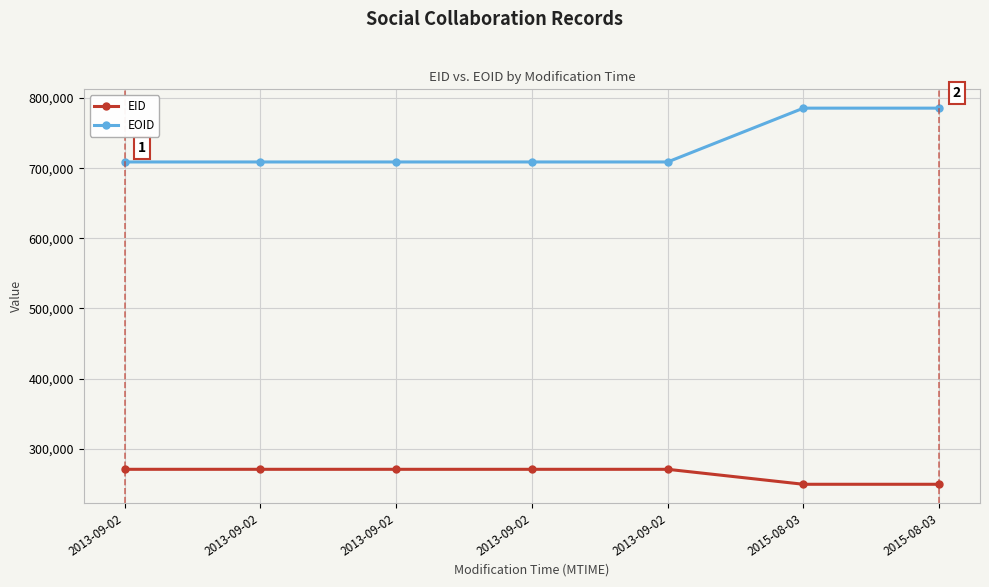

In EID, how many points are higher than both neighbors (excluding endpoints)?

2